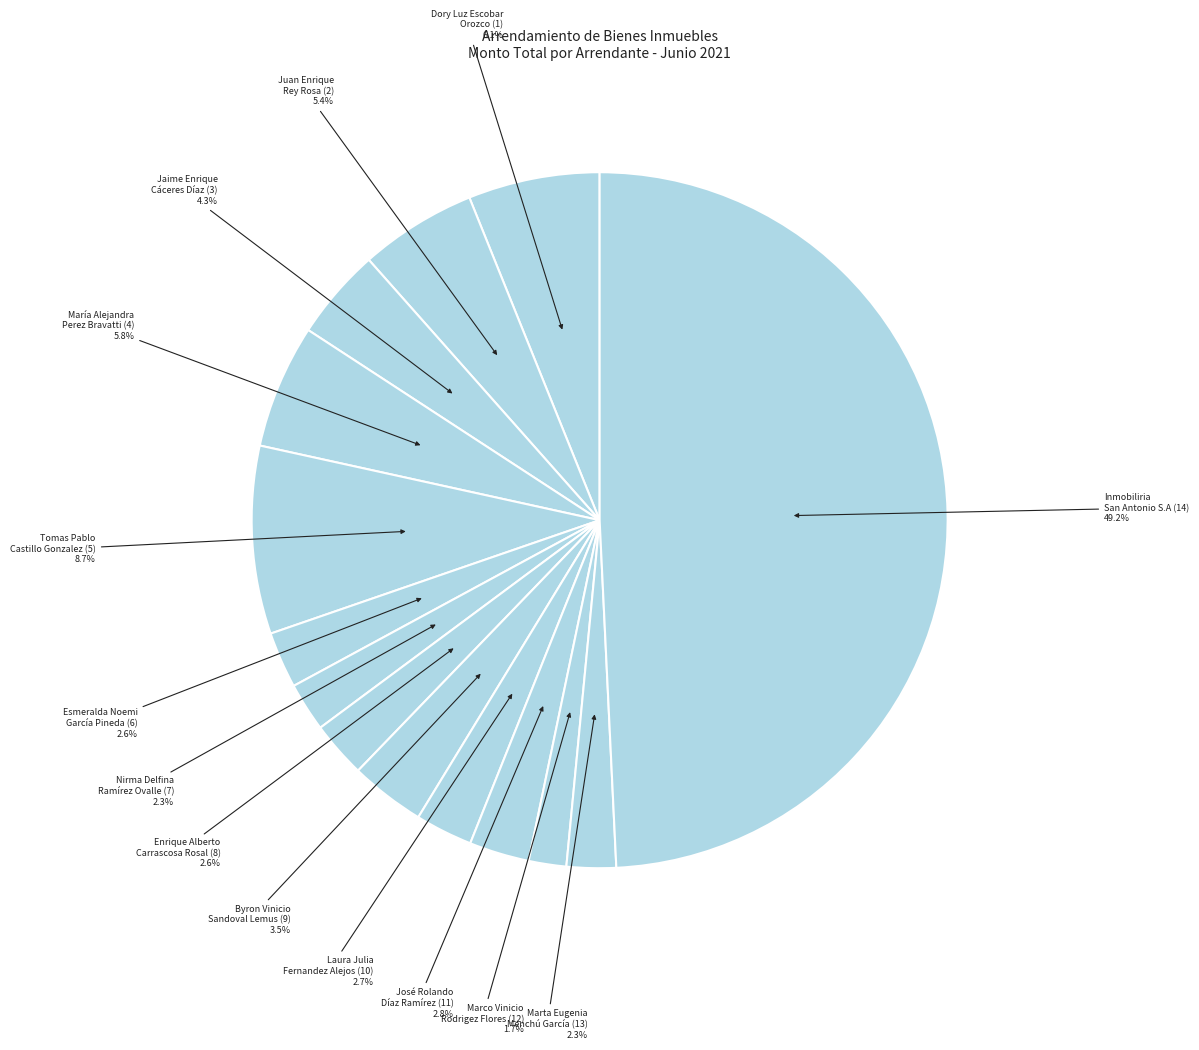

Which has a higher value, Jaime Enrique Cáceres Díaz (3) or Enrique Alberto Carrascosa Rosal (8)?

Jaime Enrique Cáceres Díaz (3)